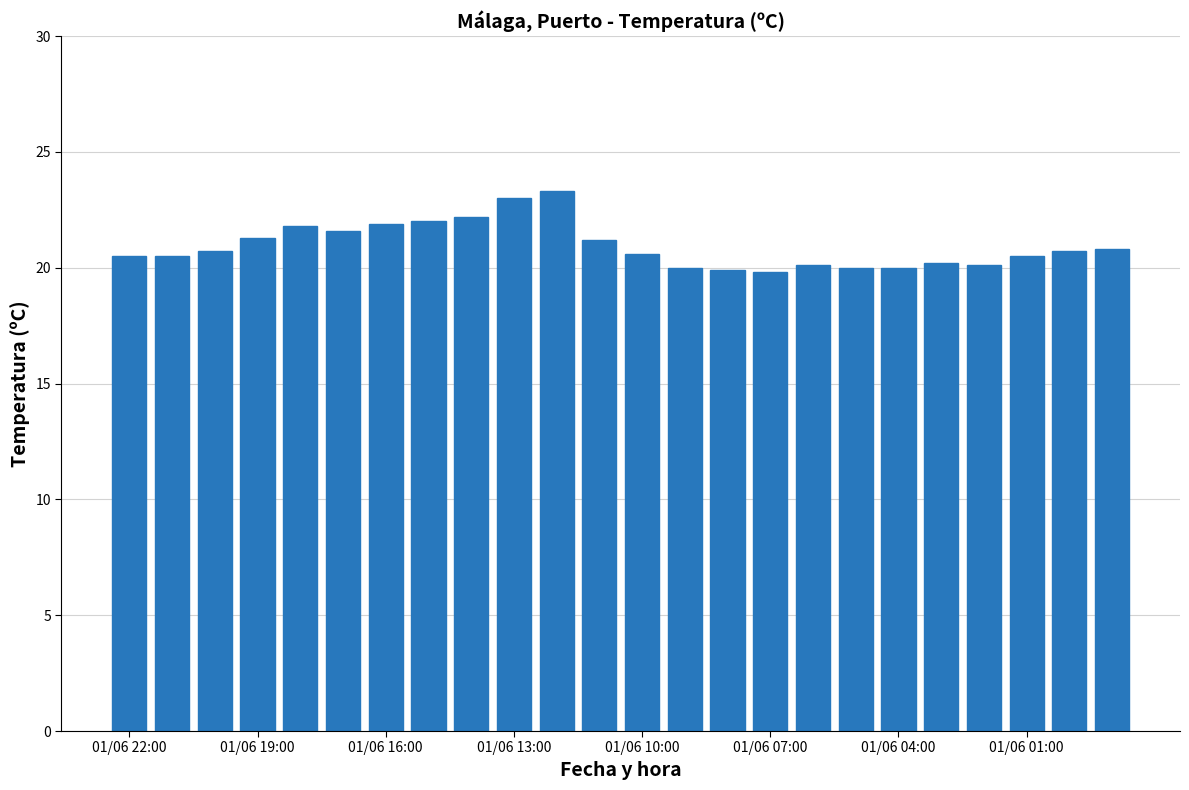

What is the value of the 15th bar from the left?

19.9